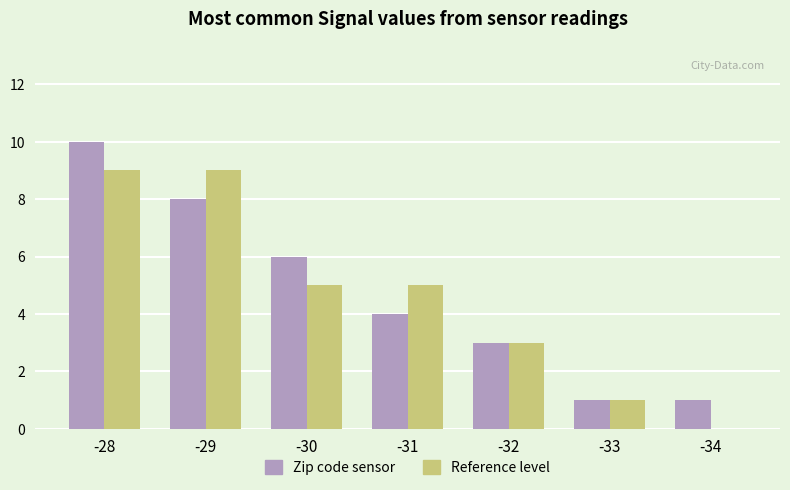

How many positive values does the Reference level series have?

6